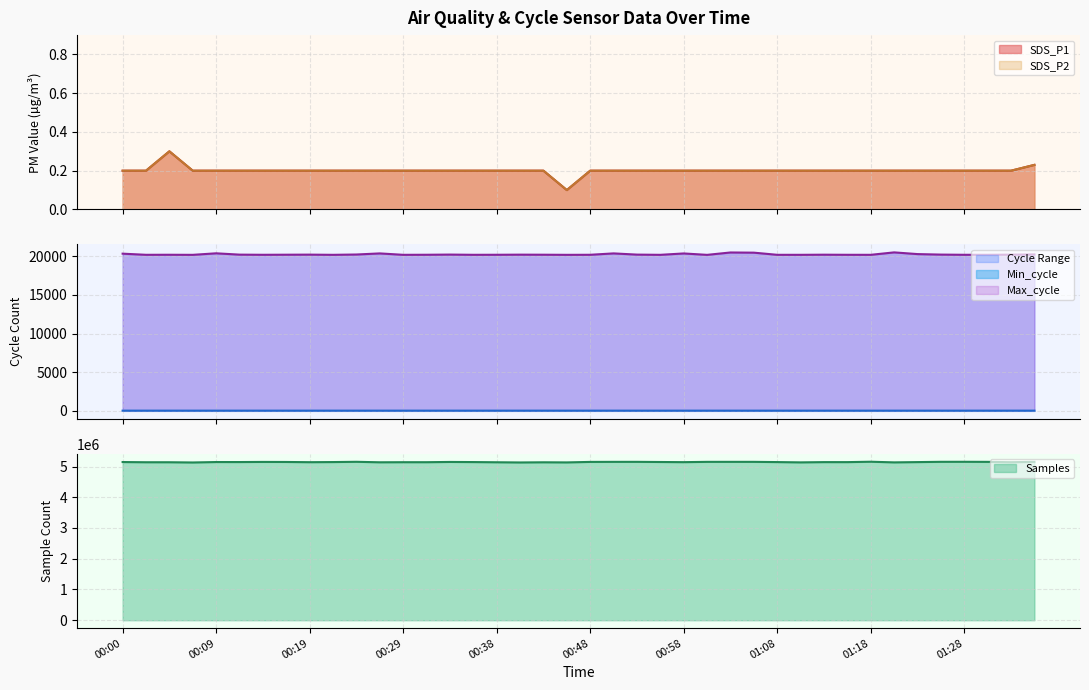

What is the lowest value of the Samples series?

5130940